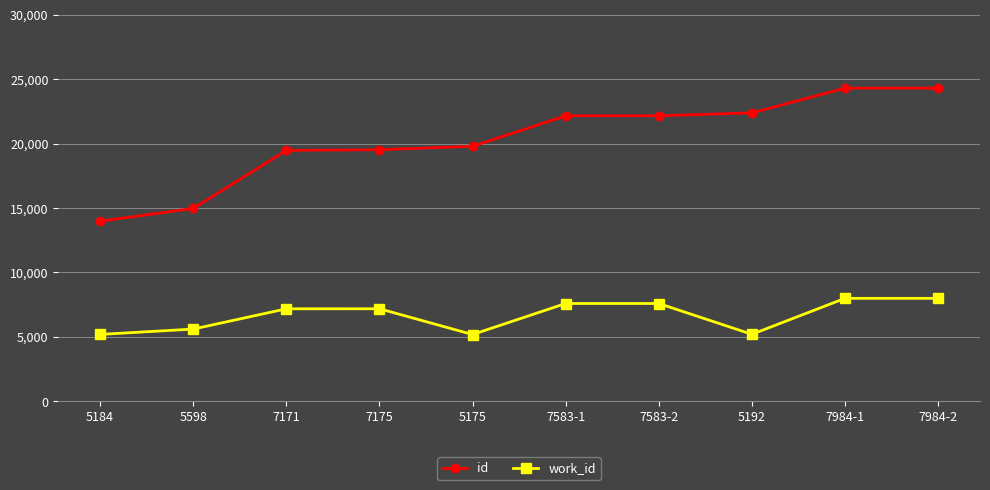

What is the value of the id point at the 10th from the left?

24298